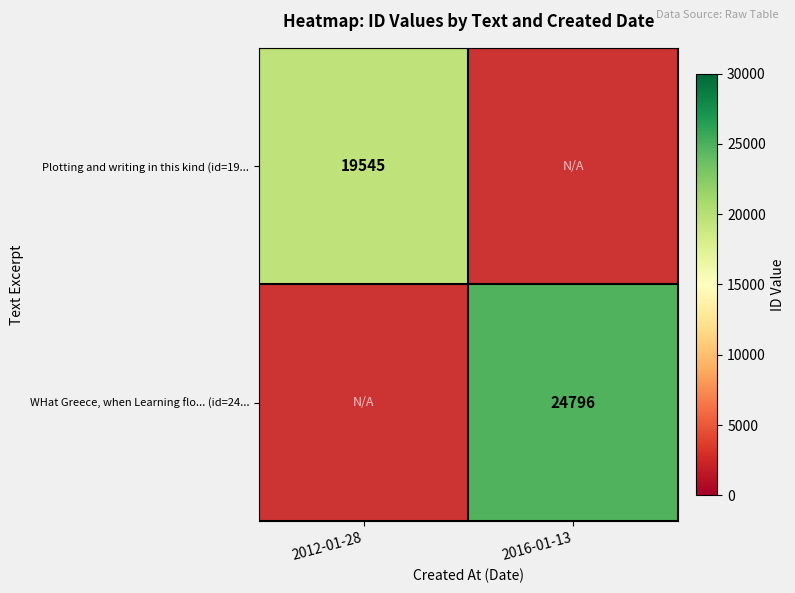

True or false: Plotting and writing in this kind (id=19... has a value of 19545 at 2012-01-28.

True